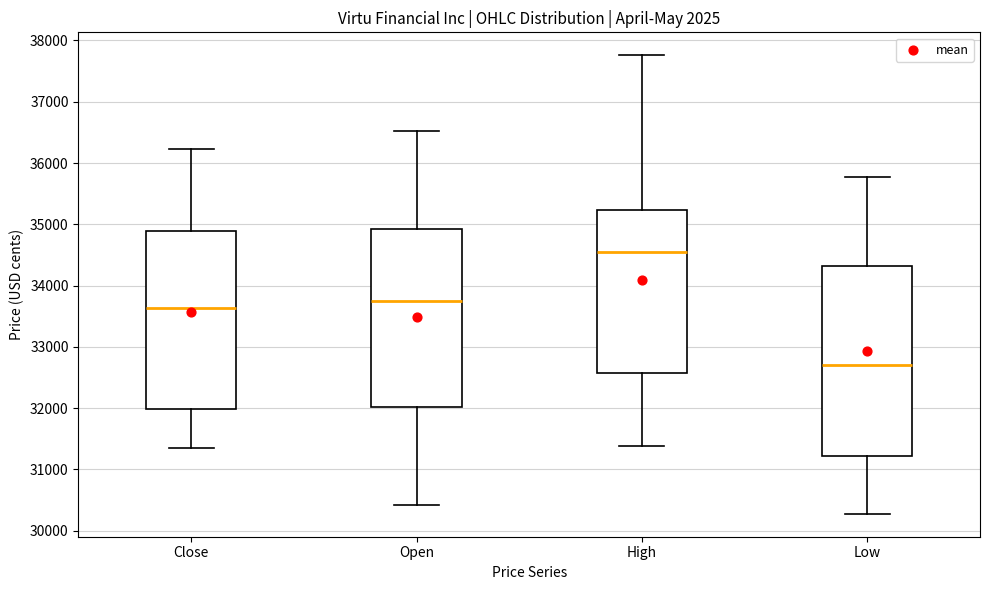

Reading left to right, transcribe this box plot: for each box, give where its median line is, the range the box spans, and where its two whiskers end, as read against the y-axis. The values are not printed on the chart, so give them approximately, as read against the axis.

Close: median 33600, box 32000 to 34900, whiskers 31300 to 36200
Open: median 33700, box 32000 to 34900, whiskers 30400 to 36500
High: median 34500, box 32600 to 35200, whiskers 31400 to 37800
Low: median 32700, box 31200 to 34300, whiskers 30300 to 35800